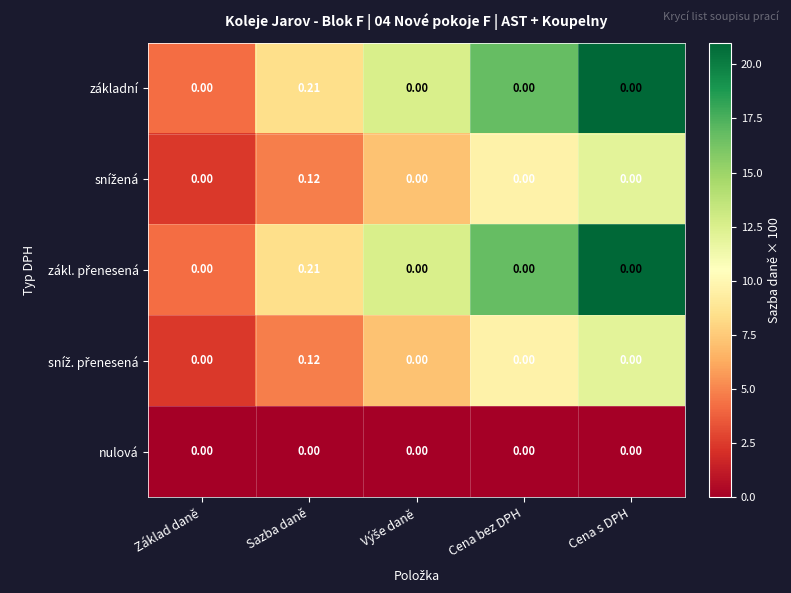

At which category is the sum across all series the highest?

Sazba daně